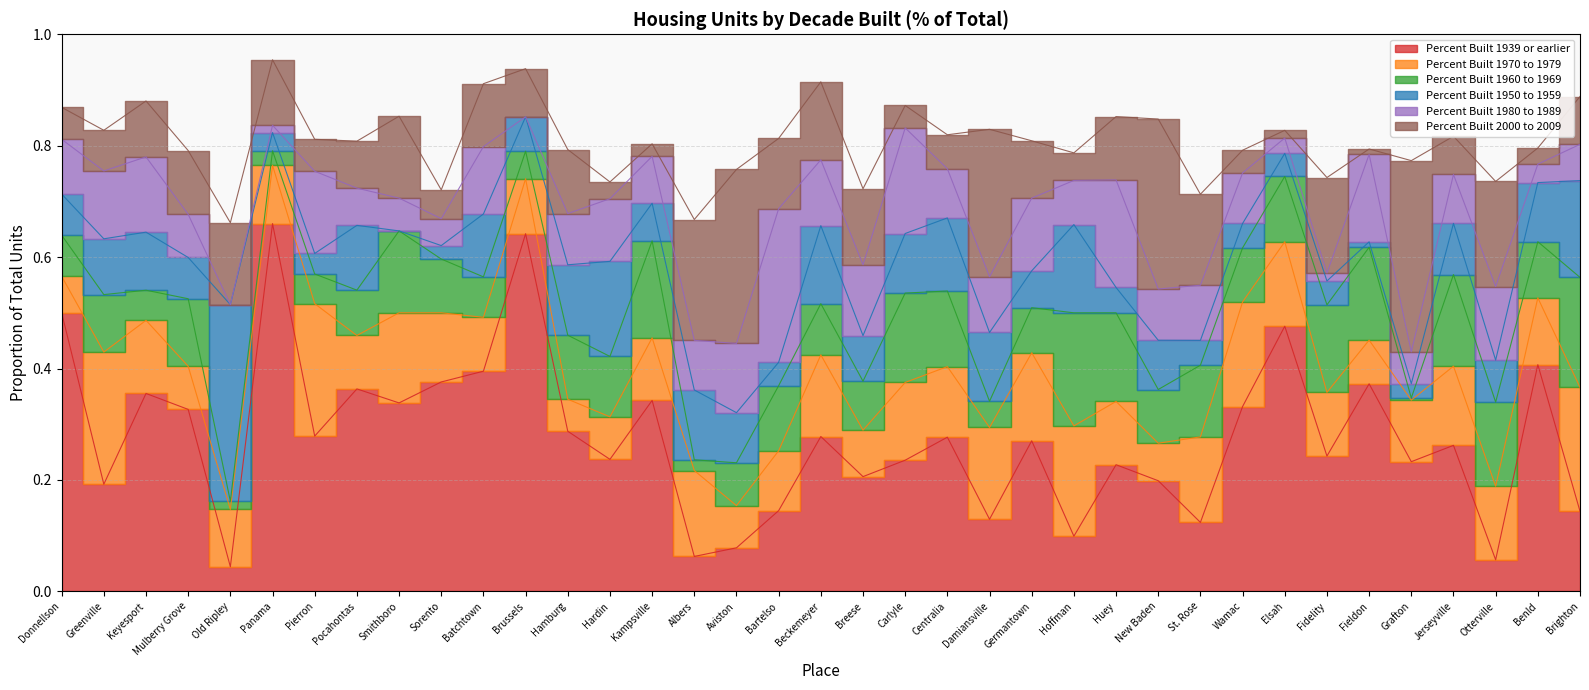

What are all the series names shown in the legend?

Percent Built 1939 or earlier, Percent Built 1970 to 1979, Percent Built 1960 to 1969, Percent Built 1950 to 1959, Percent Built 1980 to 1989, Percent Built 2000 to 2009